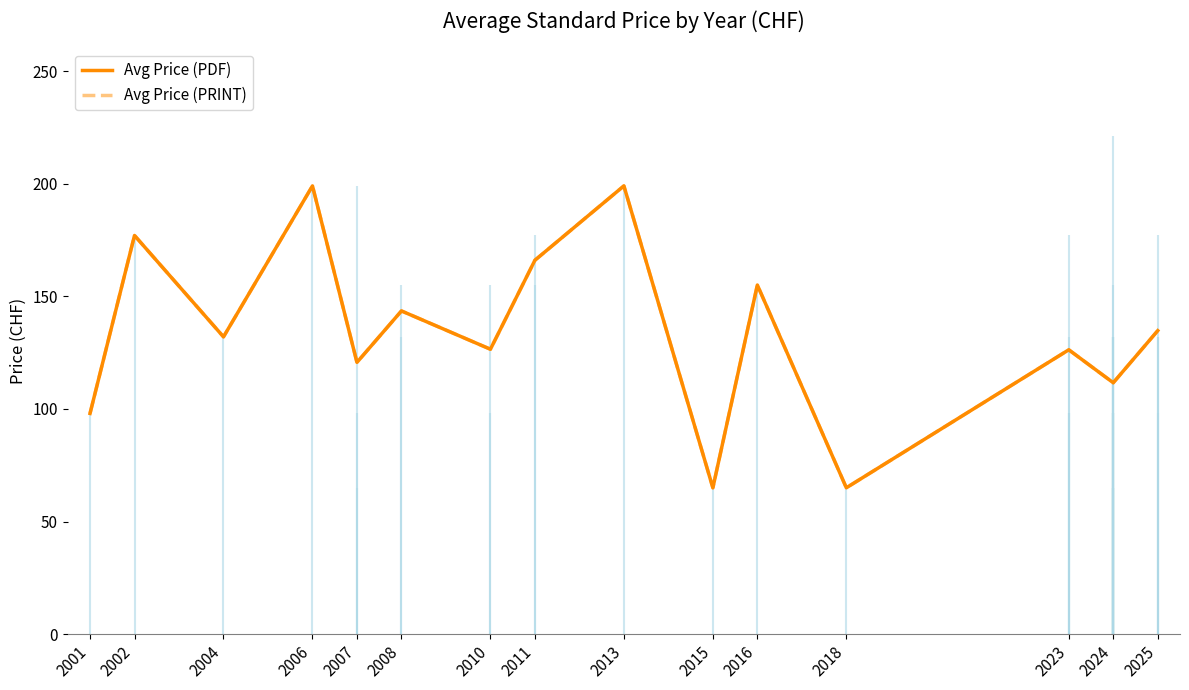

Rank the series at 2006 from highest to lowest value.

Avg Price (PDF), Avg Price (PRINT)